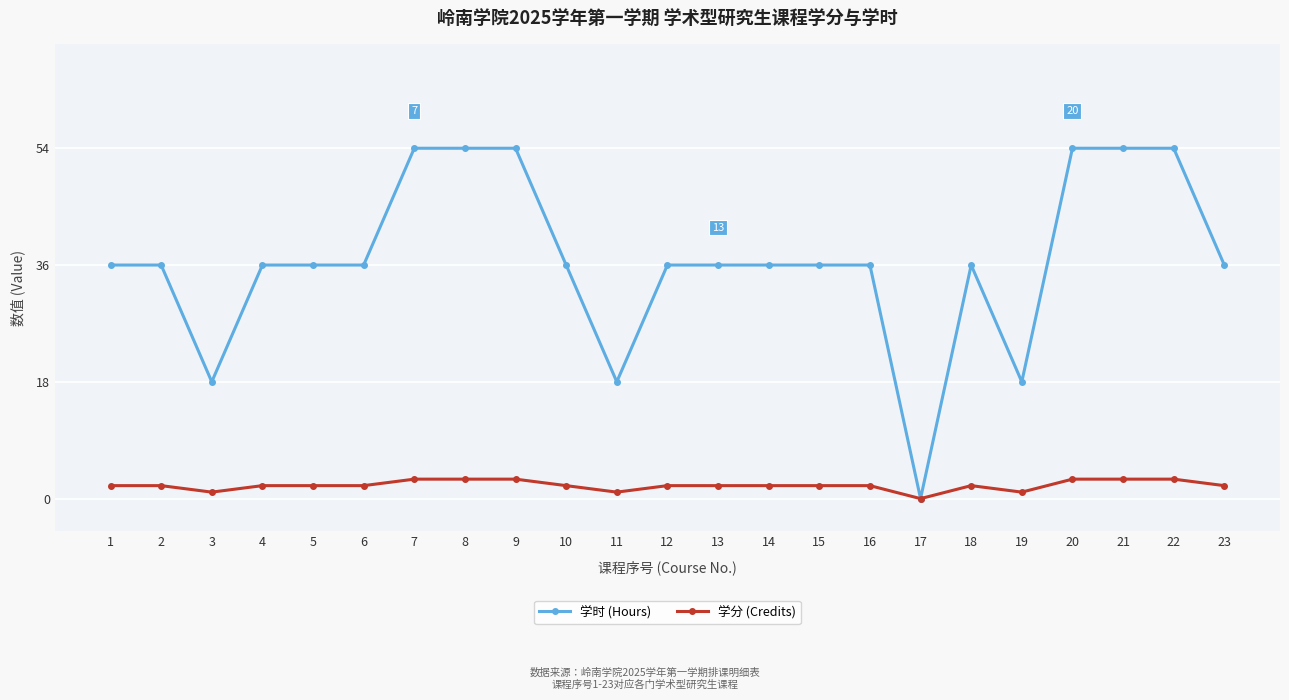

What is the difference between the highest and lowest values at 20?

51